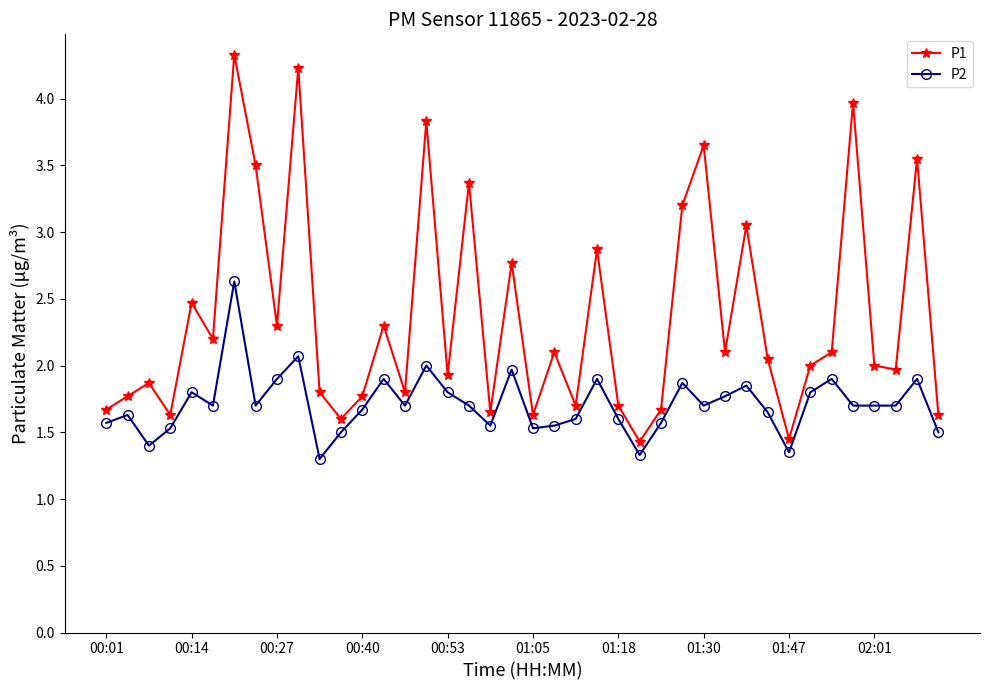

What are all the series names shown in the legend?

P1, P2